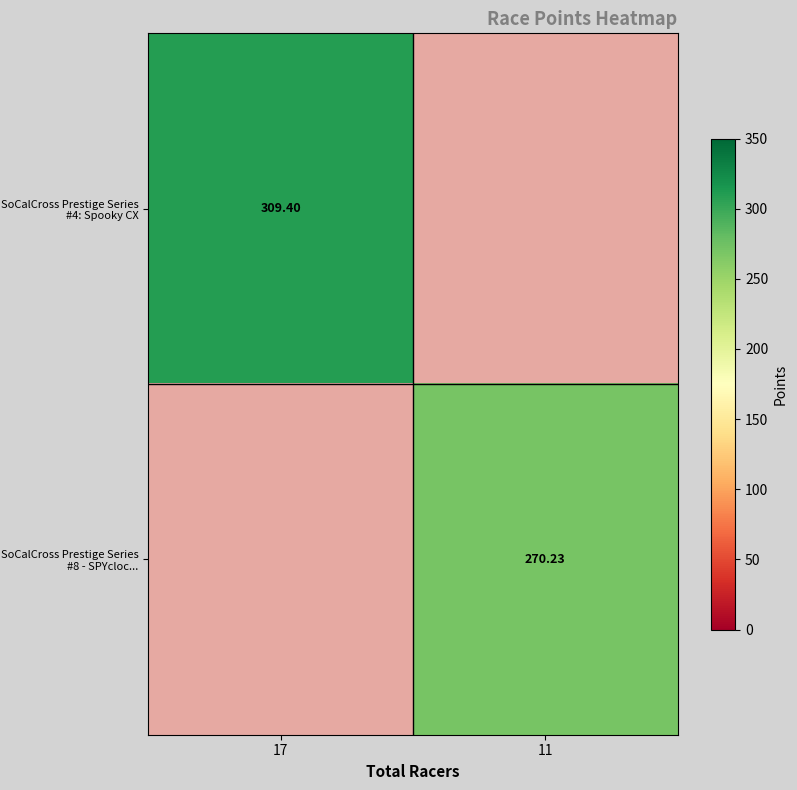

How many data points does each series have?

2